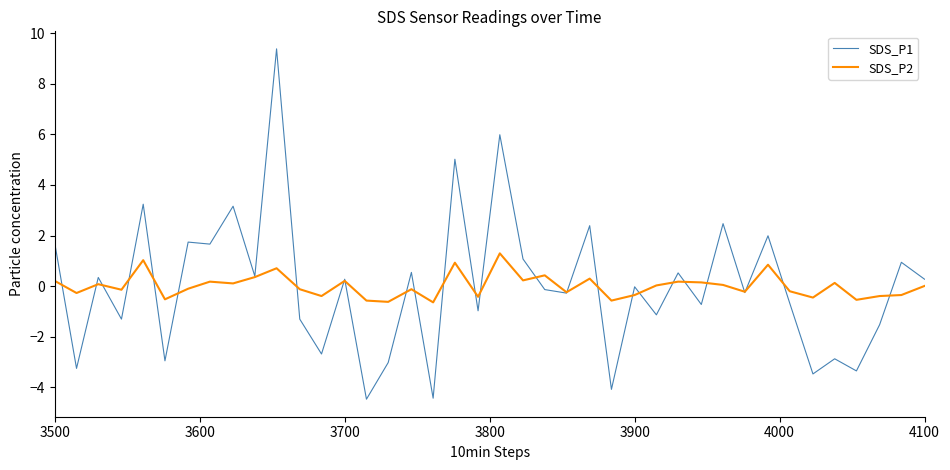

How many lines are shown in the chart?

2